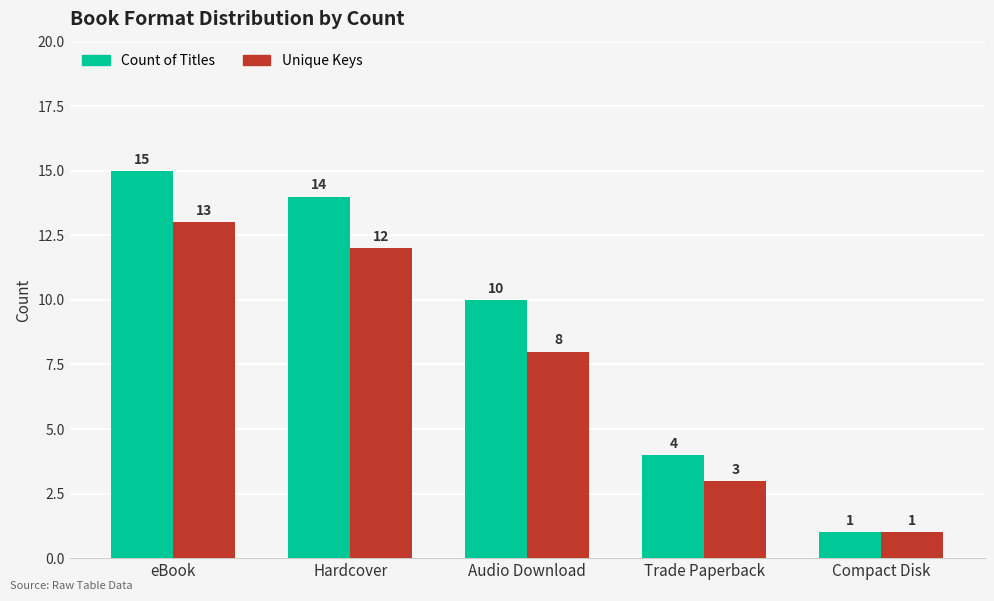

Which series has the largest range (max minus min)?

Count of Titles